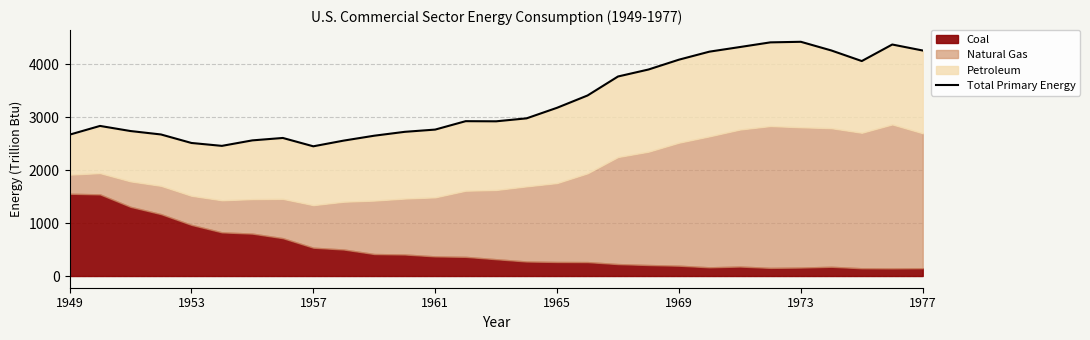

How many values are below 2923?

14